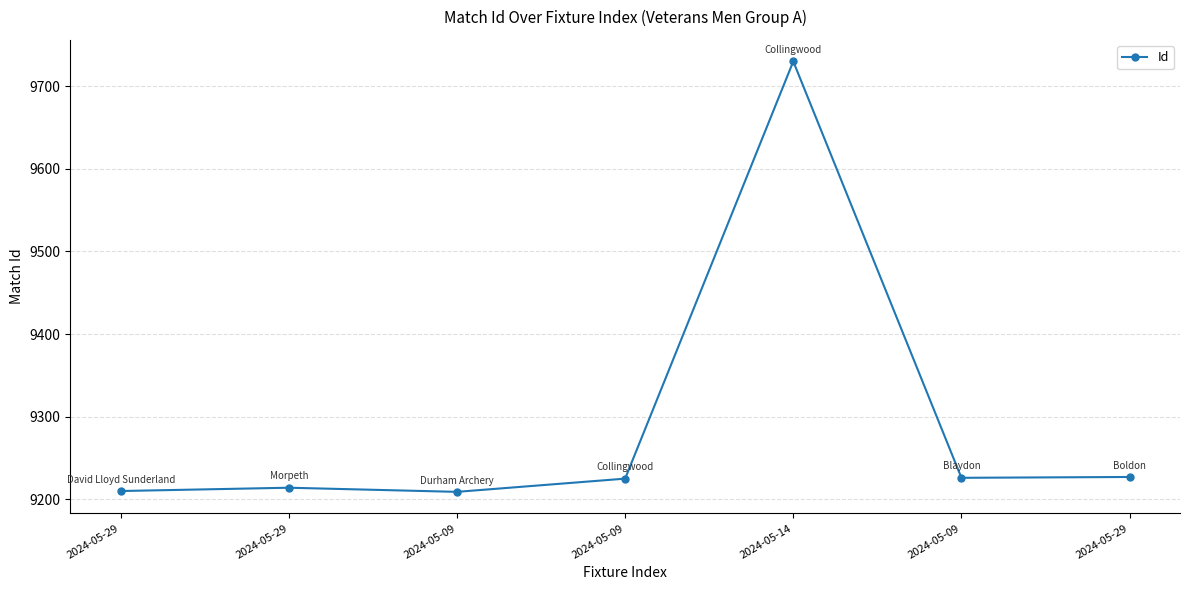

How many lines are shown in the chart?

1